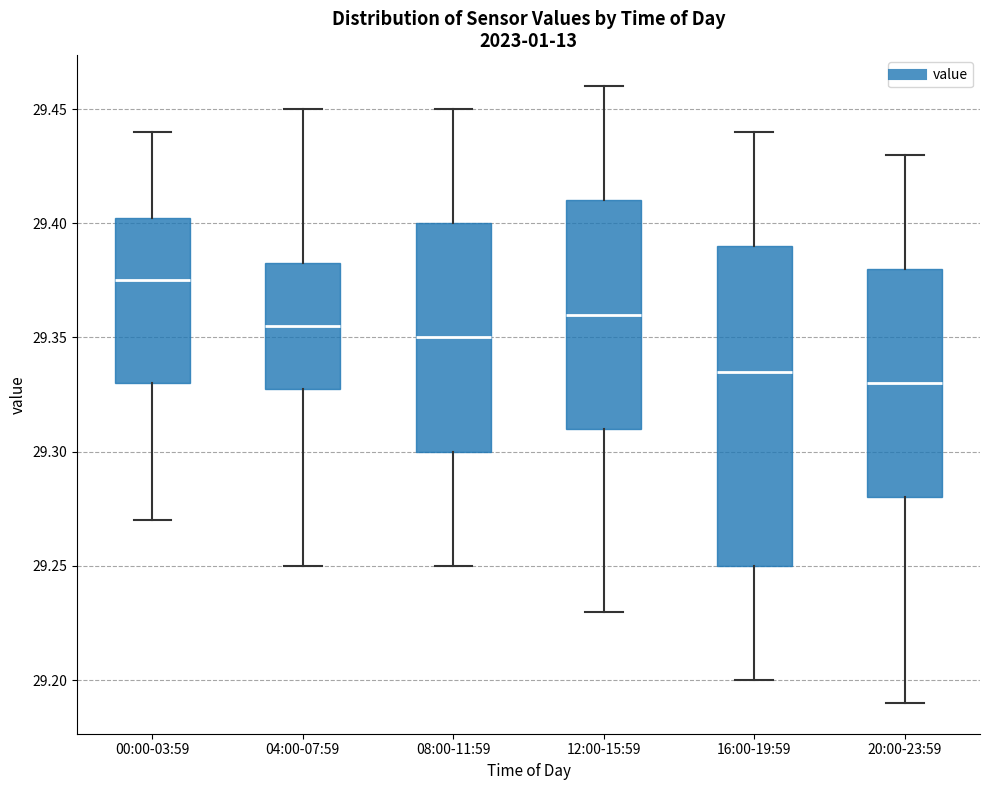

Reading left to right, read every box against the y-axis: the position of its median line, the range the box covers, and the ends of its whiskers. The values are not printed on the chart, so give them approximately, as read against the axis.

00:00-03:59: median 29.375, box 29.330 to 29.405, whiskers 29.270 to 29.440
04:00-07:59: median 29.355, box 29.330 to 29.385, whiskers 29.250 to 29.450
08:00-11:59: median 29.350, box 29.300 to 29.400, whiskers 29.250 to 29.450
12:00-15:59: median 29.360, box 29.310 to 29.410, whiskers 29.230 to 29.460
16:00-19:59: median 29.335, box 29.250 to 29.390, whiskers 29.200 to 29.440
20:00-23:59: median 29.330, box 29.280 to 29.380, whiskers 29.190 to 29.430